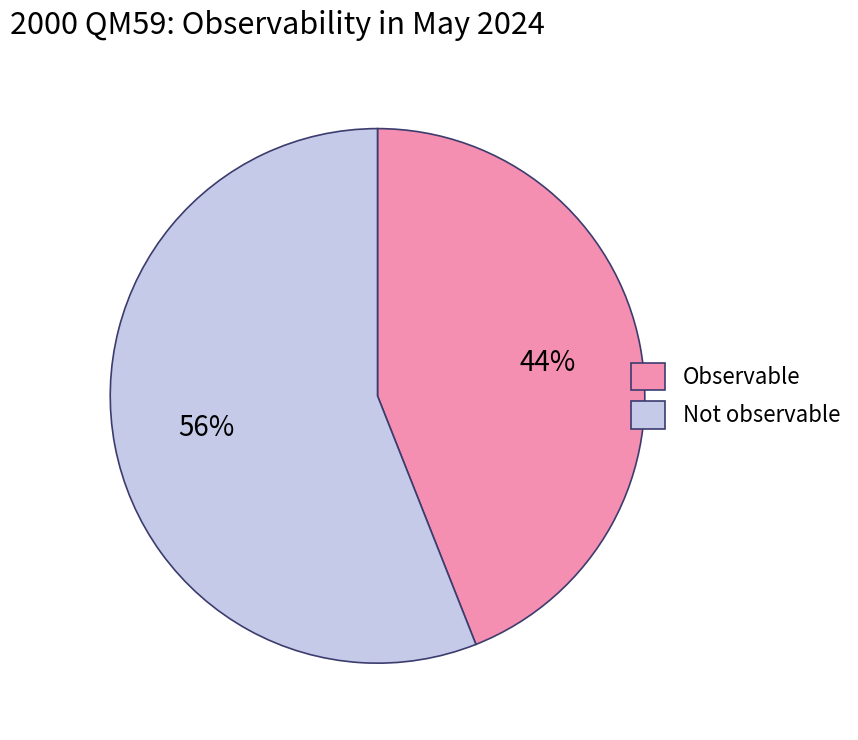

Is it true that Observable is 44% of the pie?

True